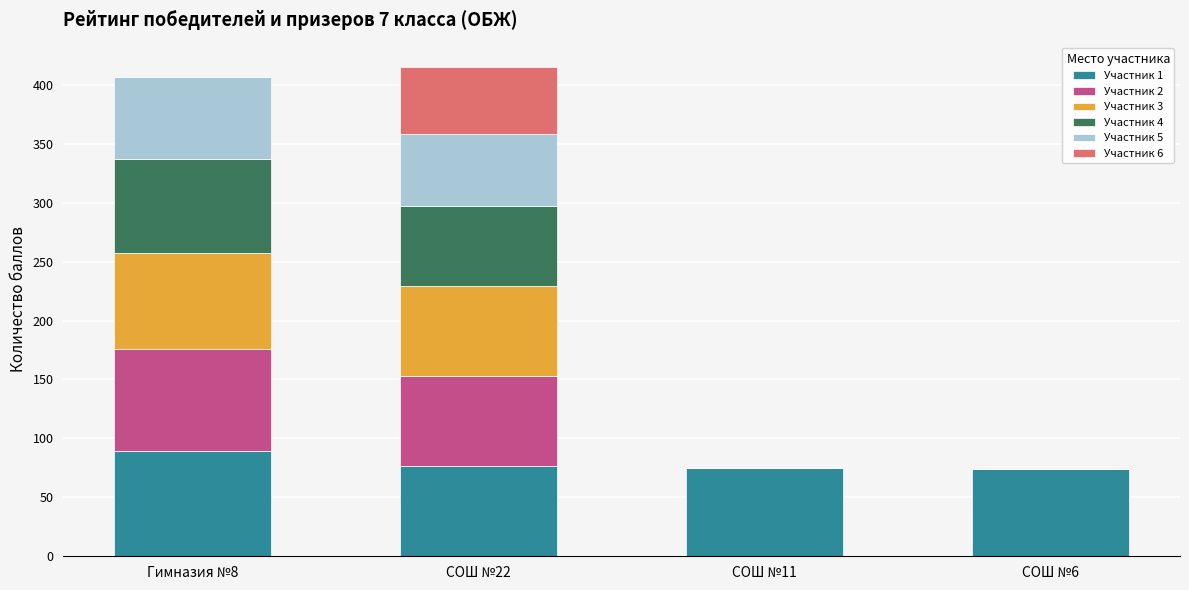

What is the total value across all series at СОШ №11?

75